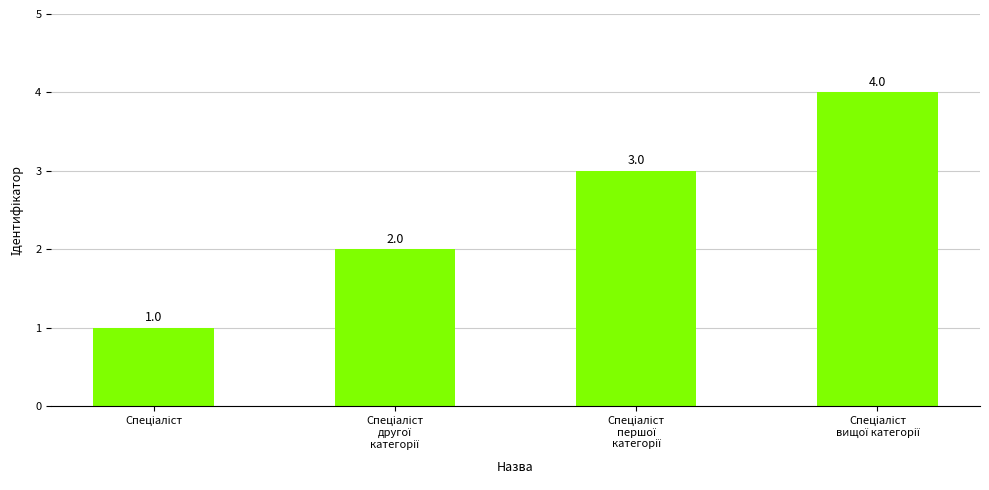

How many bars are there in total?

4